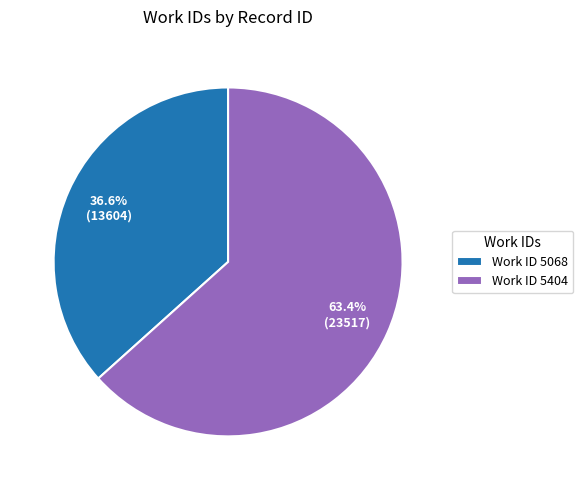

How many segments does this pie chart have?

2